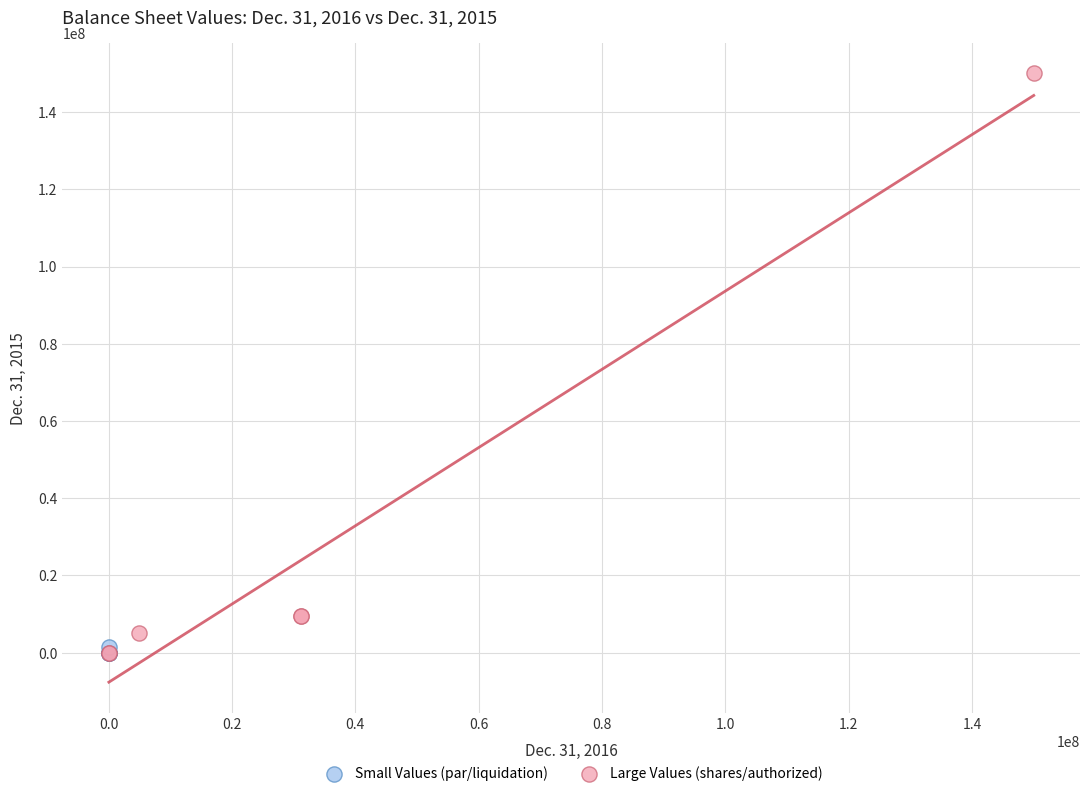

Which series has the widest spread of Y values?

Large Values (shares/authorized)